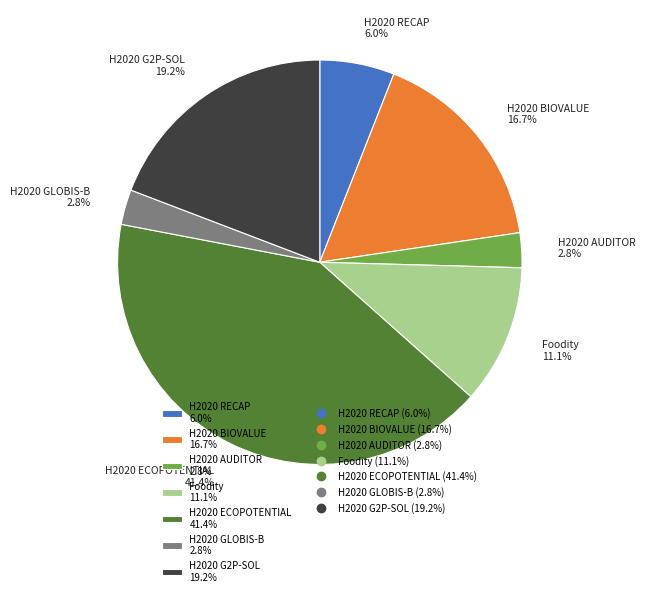

Between H2020 RECAP 6.0% and H2020 GLOBIS-B 2.8%, which is larger?

H2020 RECAP 6.0%